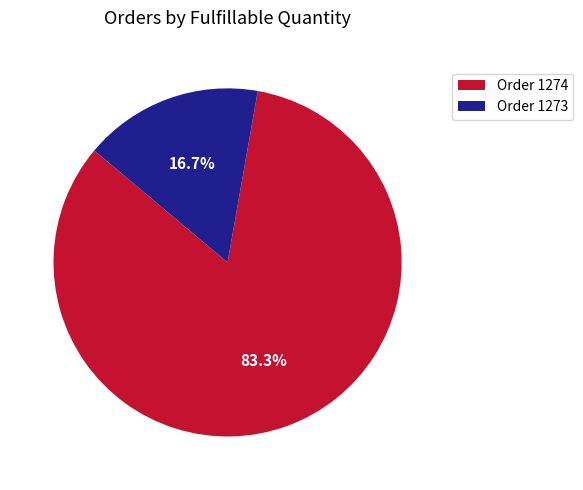

What is the total percentage of Order 1273 and Order 1274?

100.0%